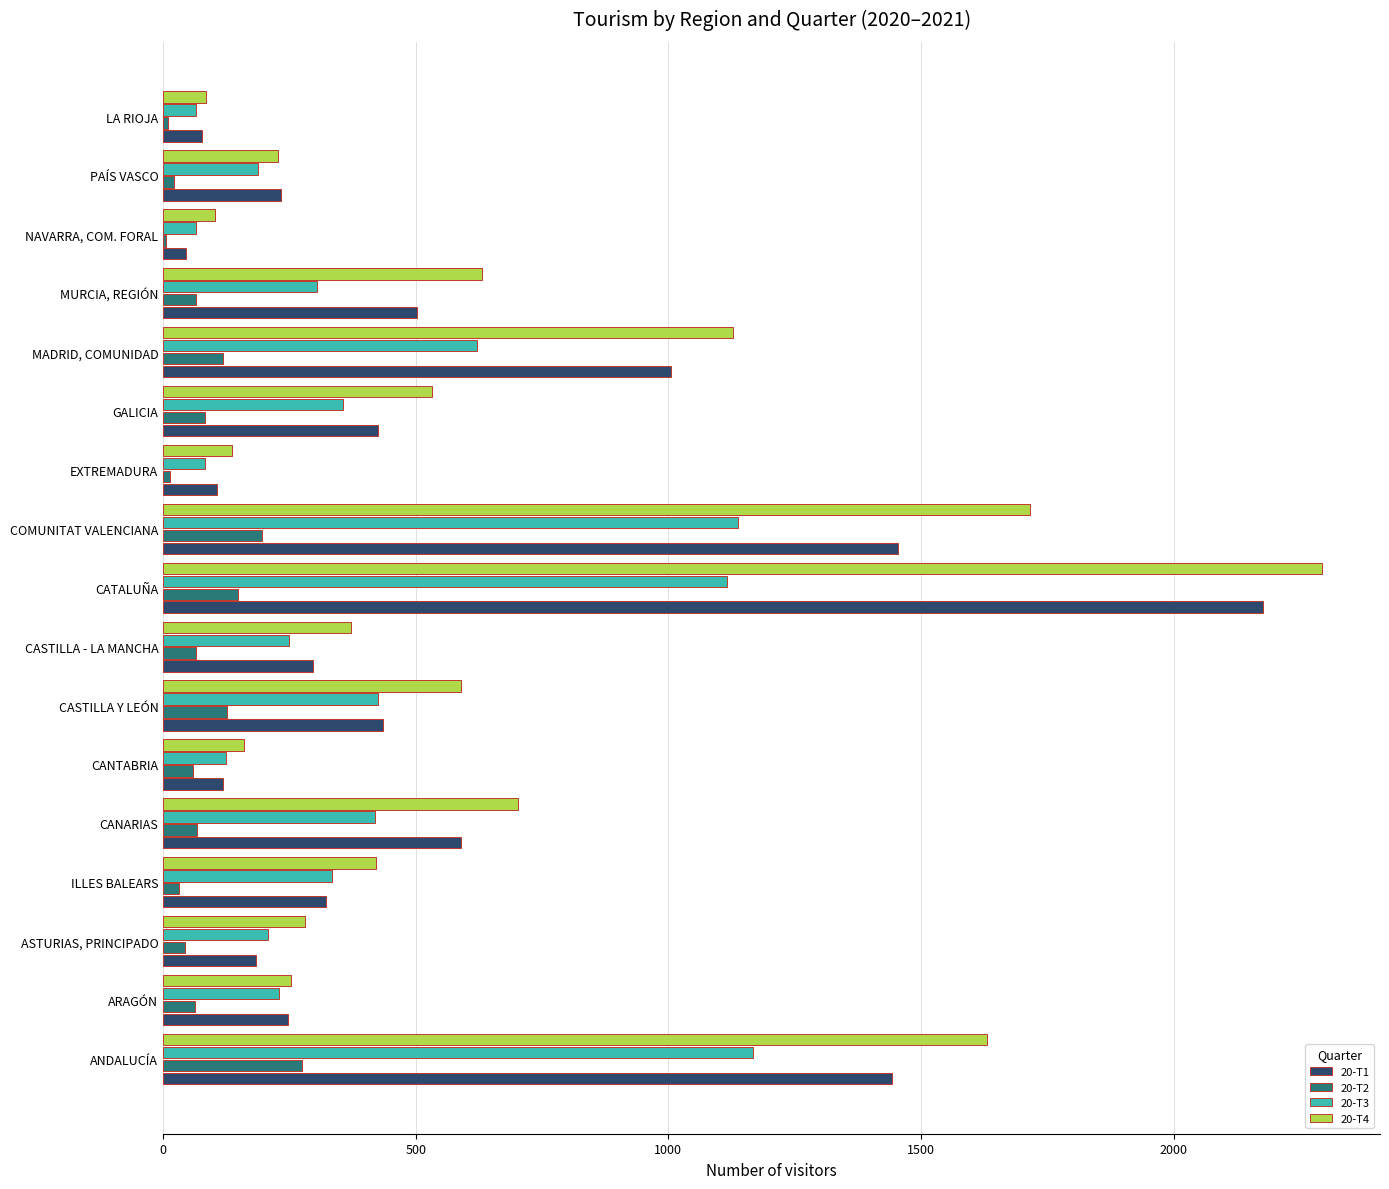

The value of 20-T4 at ANDALUCÍA is 1631. True or false?

True